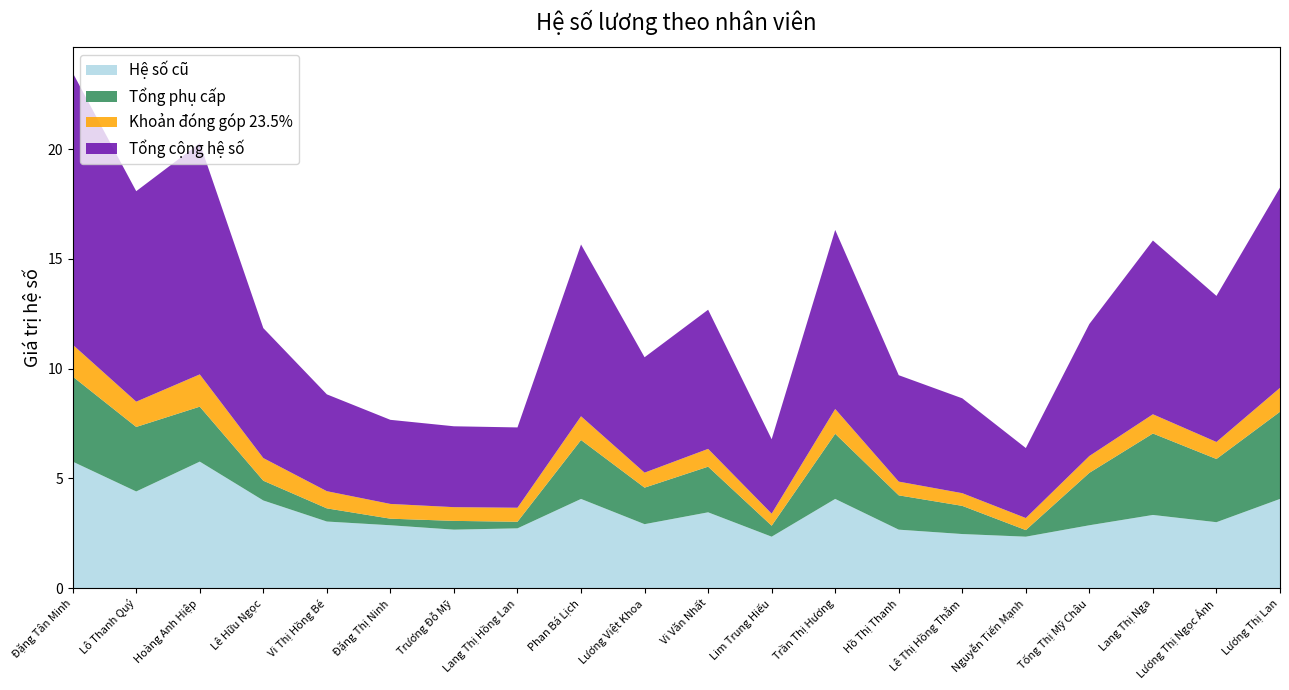

Reading right to left, transcribe all the data shown in this chart.

Hệ số cũ: 4.1	3.0	3.3	2.9	2.3	2.5	2.7	4.1	2.3	3.5	2.9	4.1	2.7	2.7	2.9	3.0	4.0	5.8	4.4	5.8
Tổng phụ cấp: 4.0	2.9	3.7	2.4	0.3	1.3	1.6	3.0	0.5	2.1	1.7	2.7	0.3	0.4	0.3	0.6	0.9	2.5	2.9	3.9
Khoản đóng góp 23.5%: 1.1	0.8	0.9	0.8	0.5	0.6	0.6	1.1	0.5	0.8	0.7	1.1	0.6	0.6	0.7	0.8	1.0	1.5	1.2	1.5
Tổng cộng hệ số: 9.1	6.7	7.9	6.0	3.2	4.3	4.8	8.2	3.4	6.3	5.3	7.8	3.7	3.7	3.8	4.4	5.9	10.5	9.6	12.4